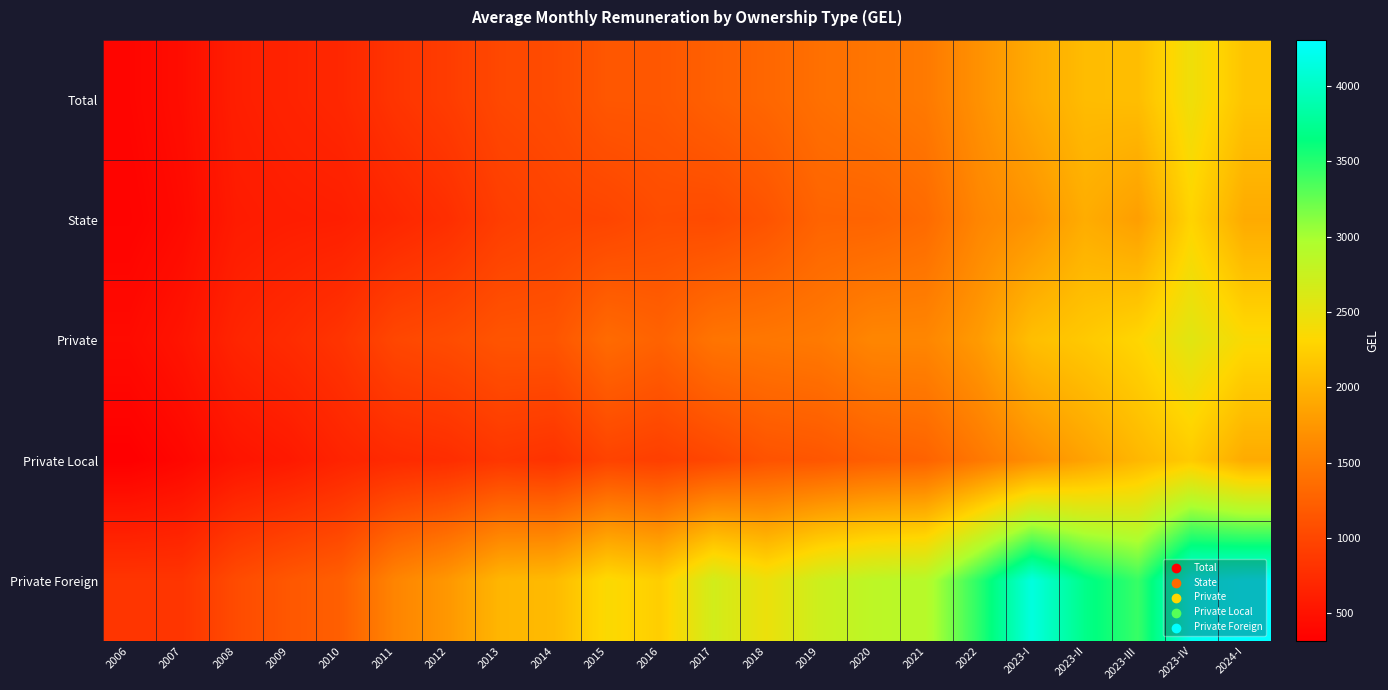

How many categories are shown in the chart?

22